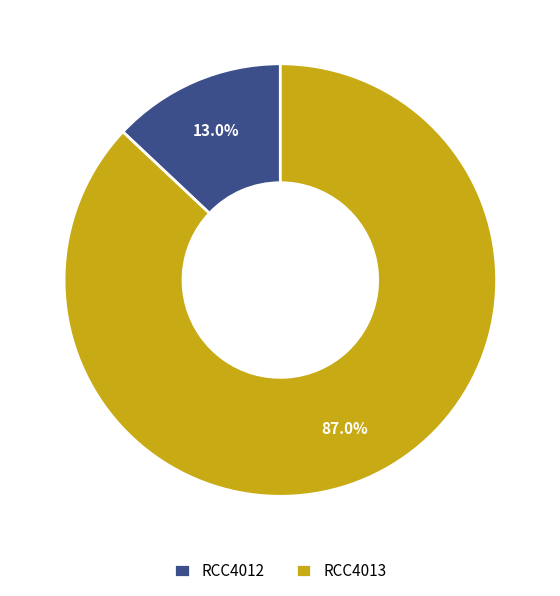

Does RCC4013 account for over 50% of the chart?

Yes